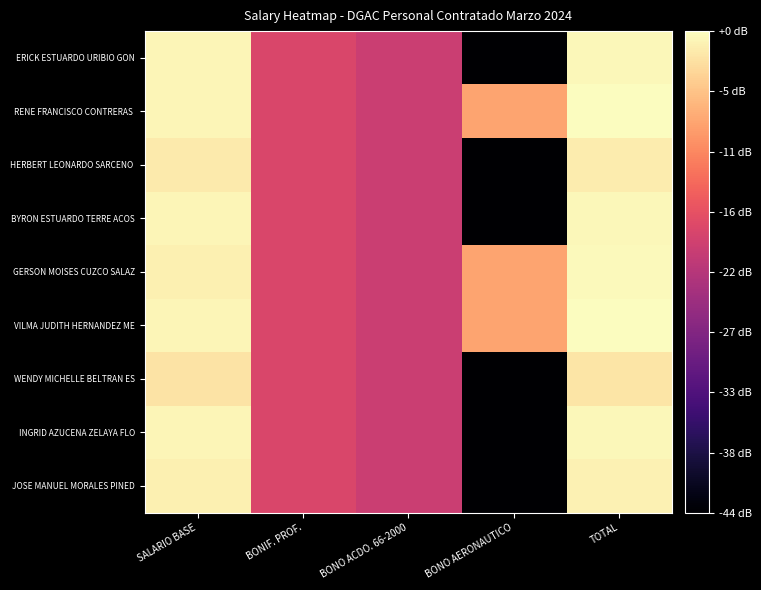

At how many categories does at least one series exceed 35?

3